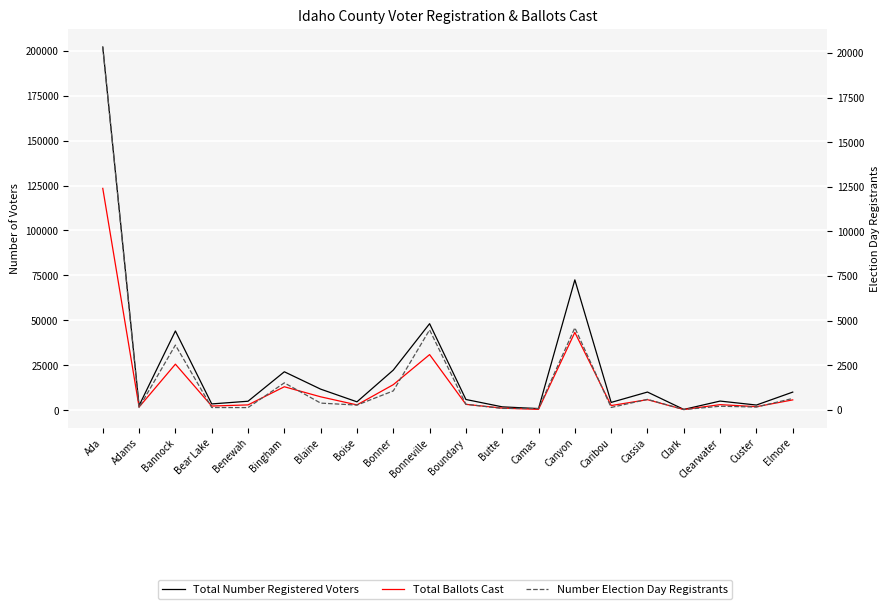

What is the difference between the Total Number Registered Voters values at Elmore and Adams?

7497